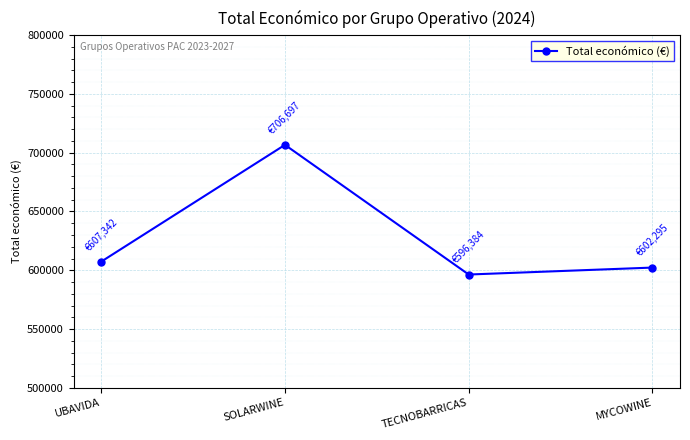

How many interior local valleys (lower than both neighbors) does the data have?

1